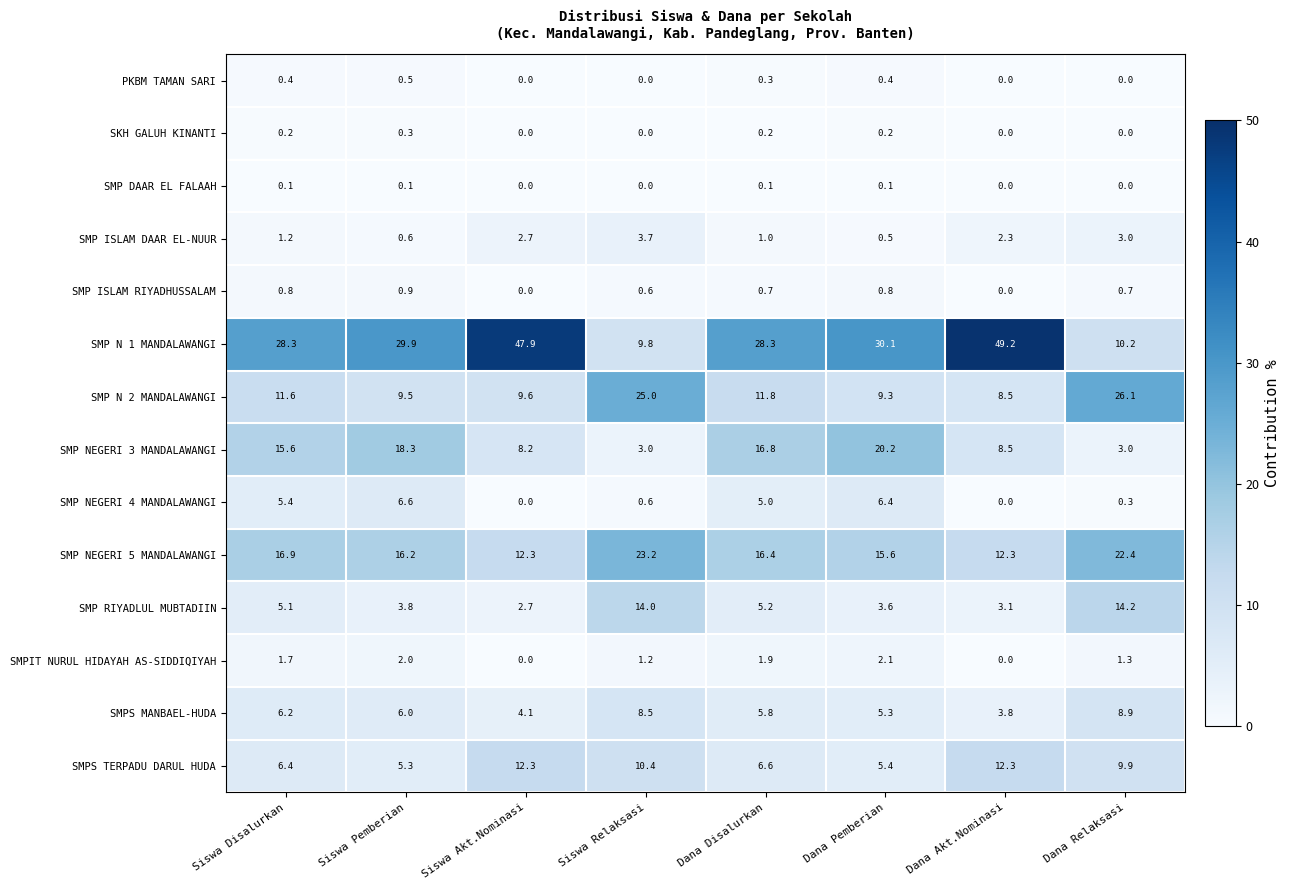

What is the difference between the second highest and minimum values in the PKBM TAMAN SARI series?

0.4